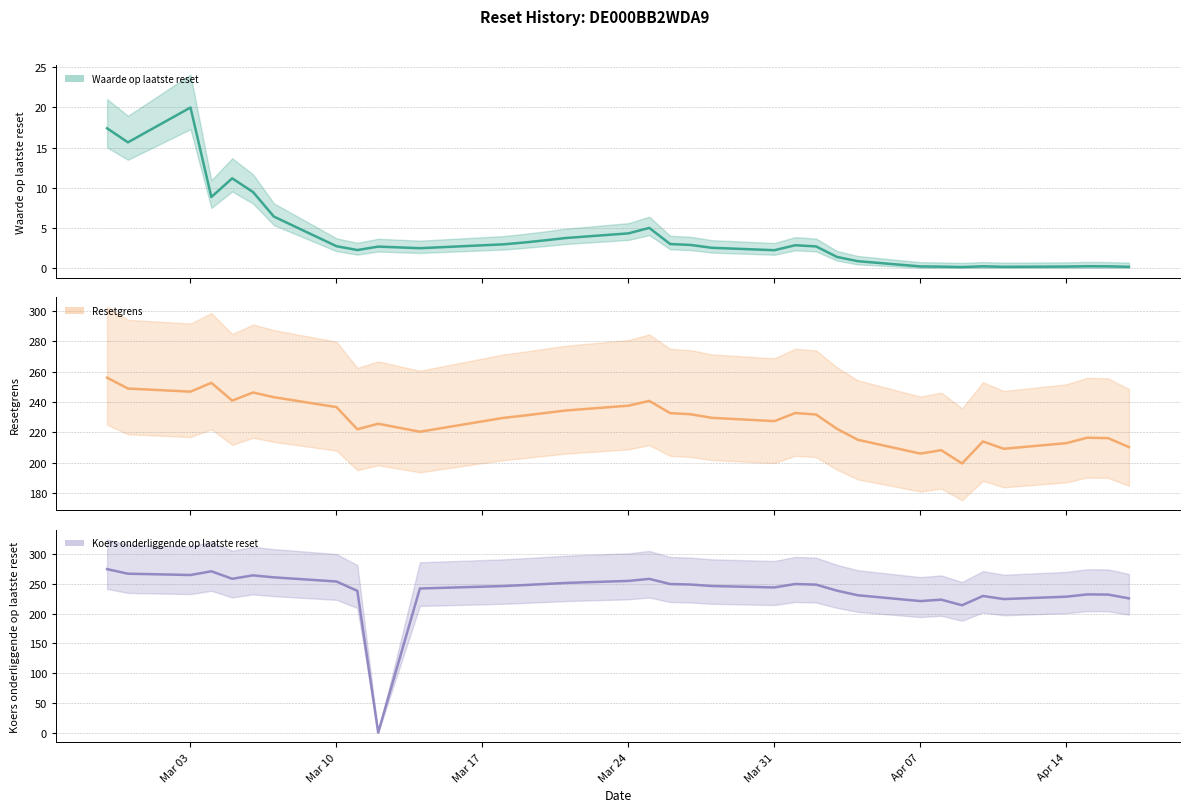

How many values in the Waarde op laatste reset (line) series are below 2?

11